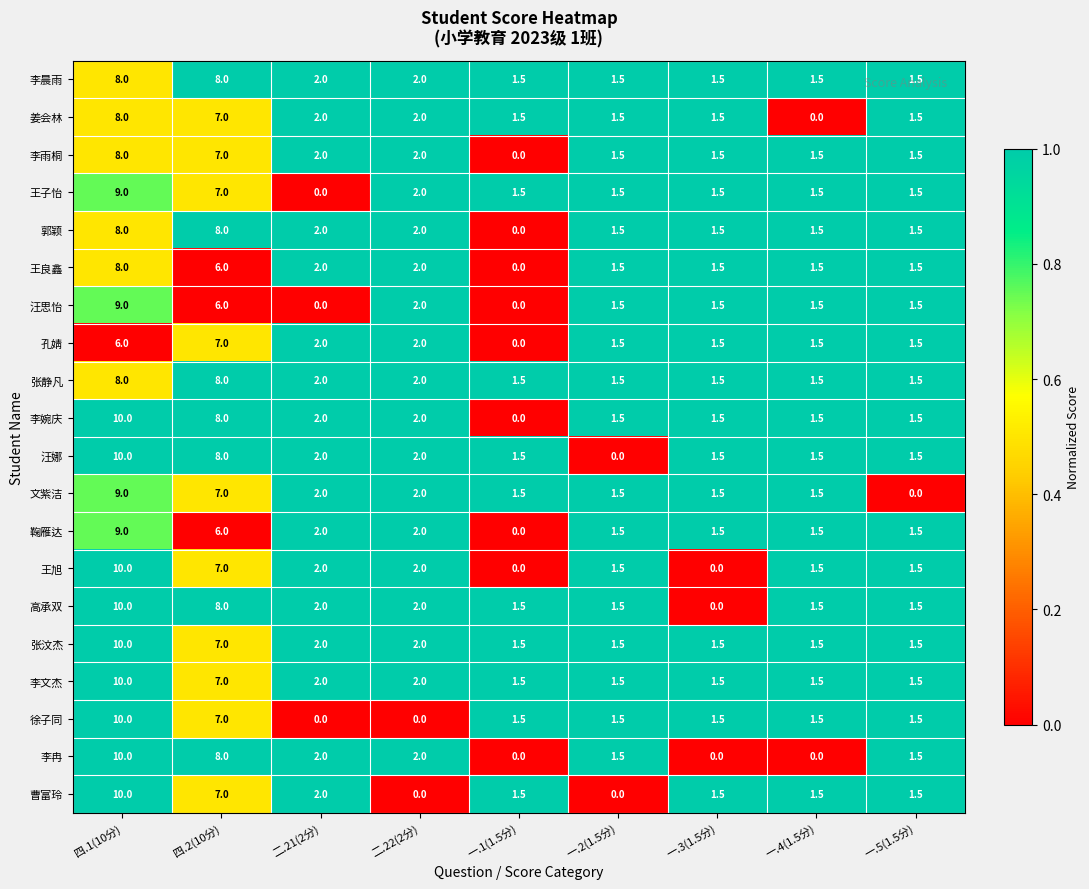

Where does the 李雨桐 series first go above 1?

四.1(10分)